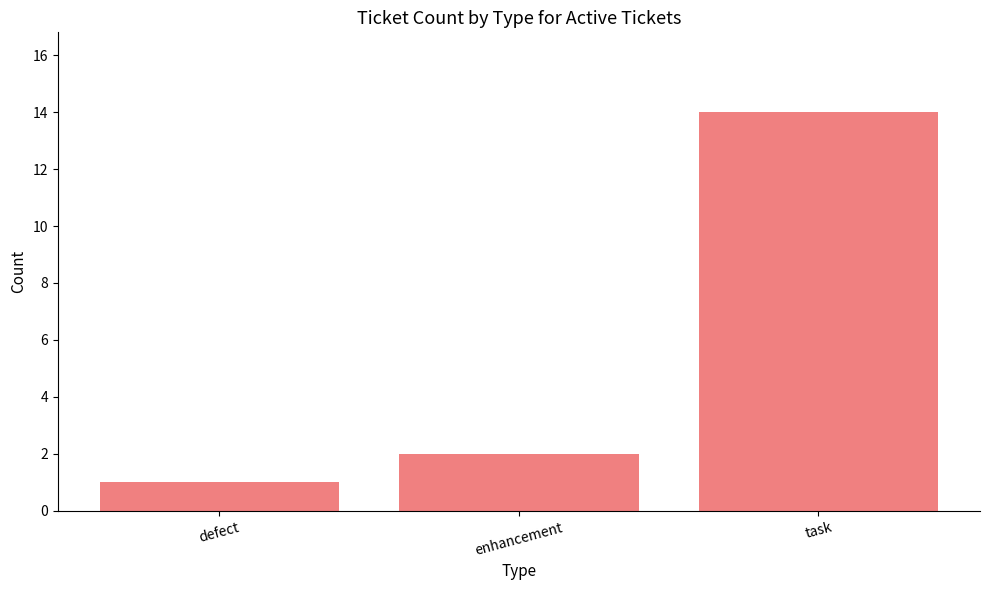

How many bars are there in total?

3